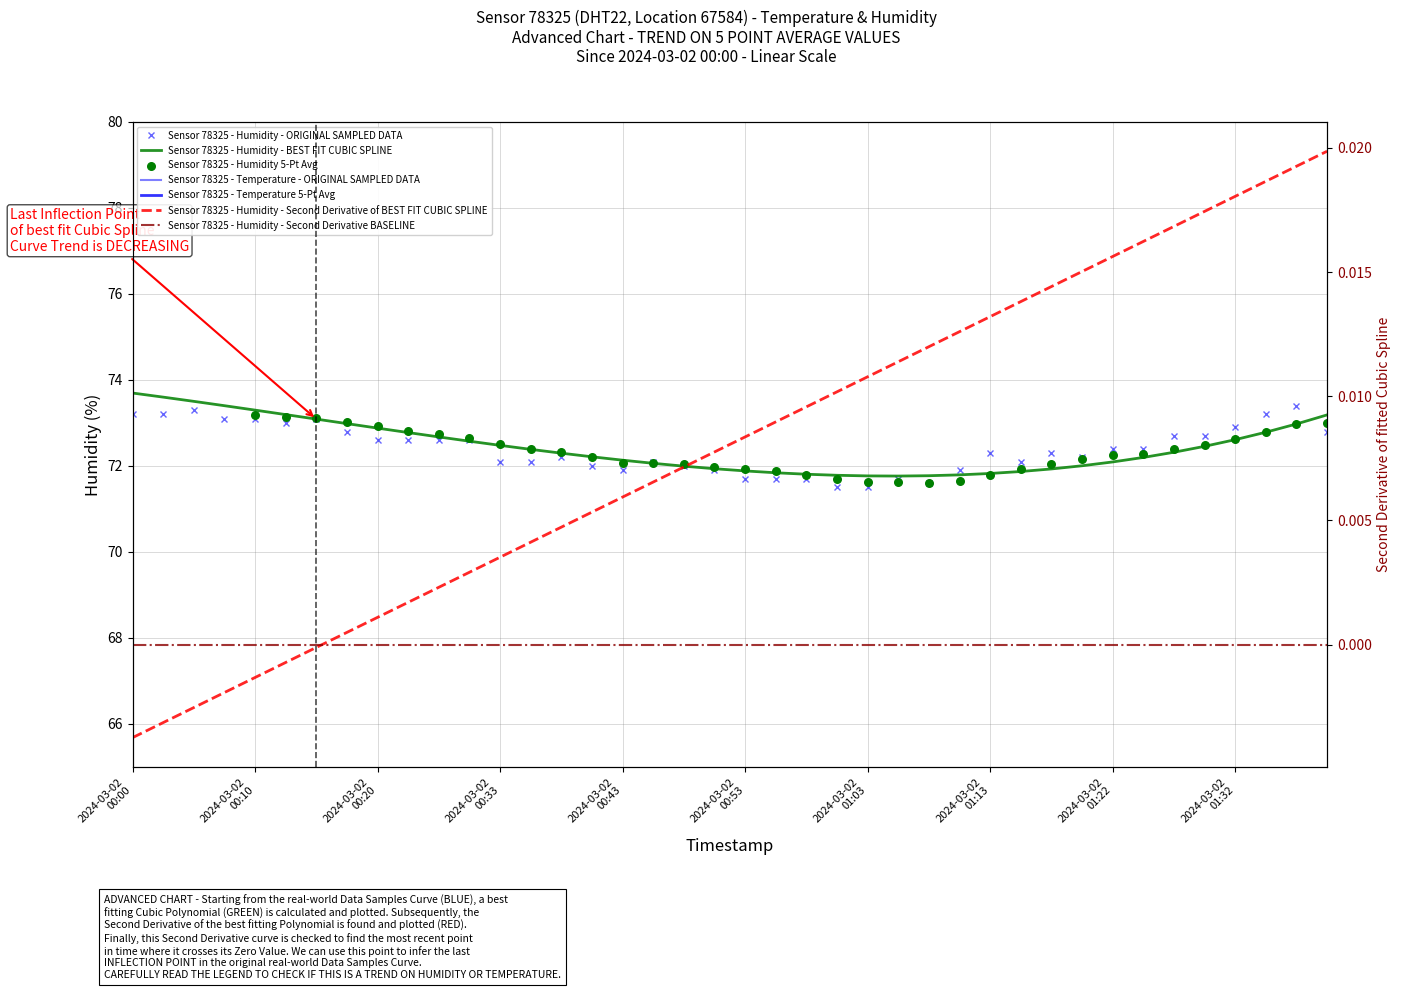

Is the value of temperature at 2024-03-02T00:12:56 greater than the value of humidity at 2024-03-02T00:51:11?

No